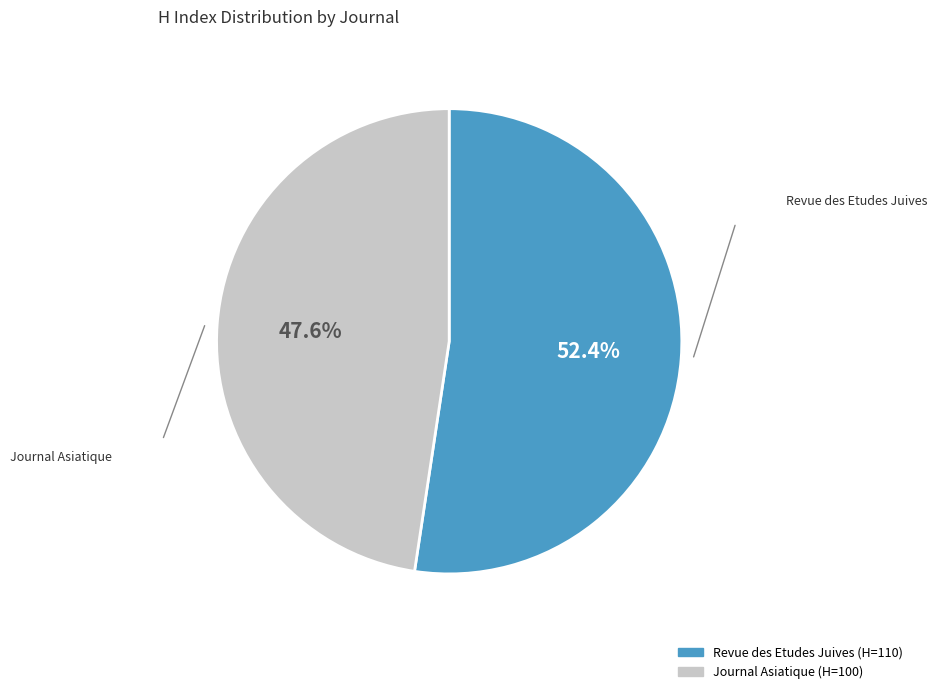

Does Revue des Etudes Juives account for over 50% of the chart?

Yes